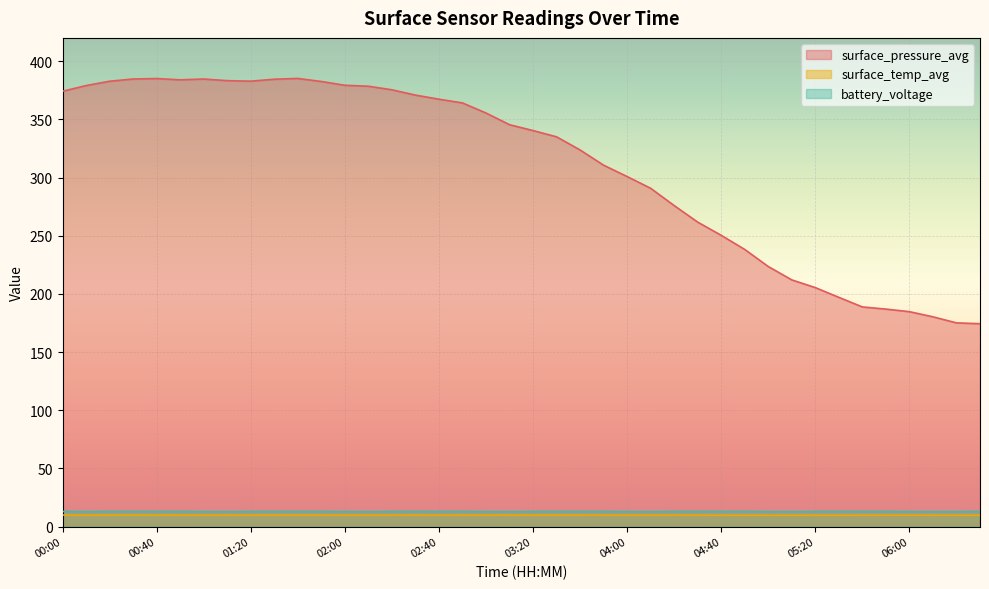

What position from the right is 04:10?

15